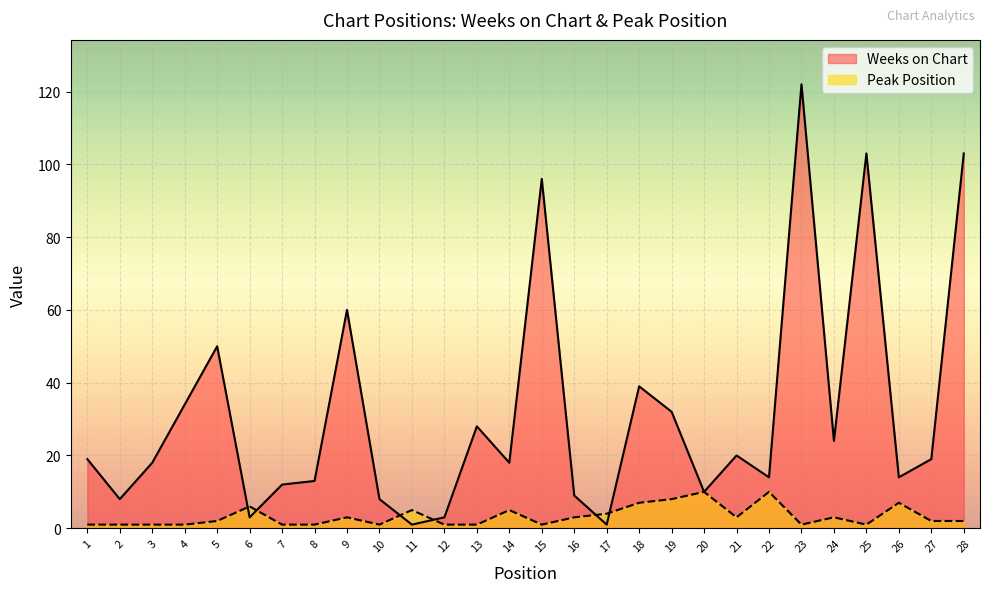

How many lines are shown in the chart?

2